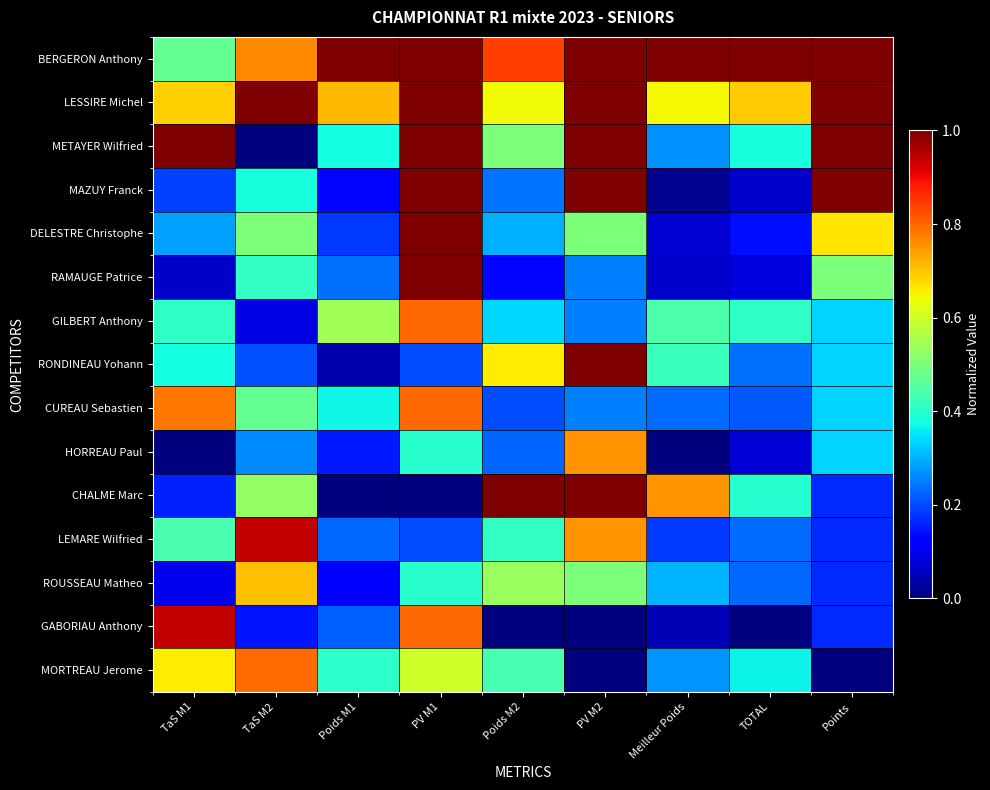

What is the greatest value displayed?

1.0